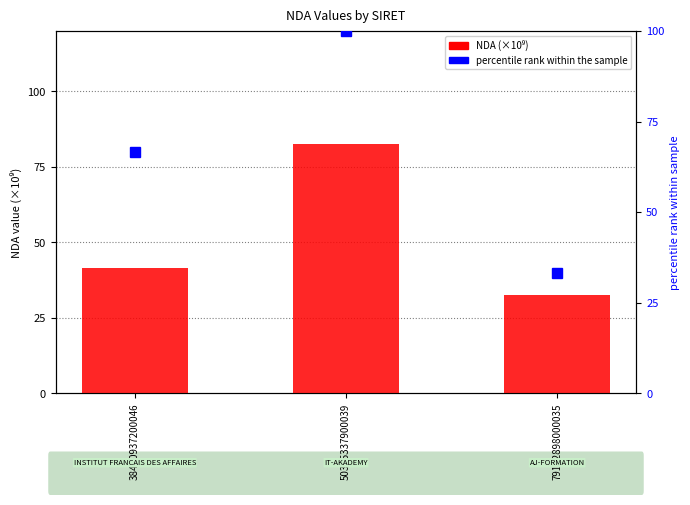

List the series in order of their peak value, lowest first.

NDA (×10⁹), percentile rank